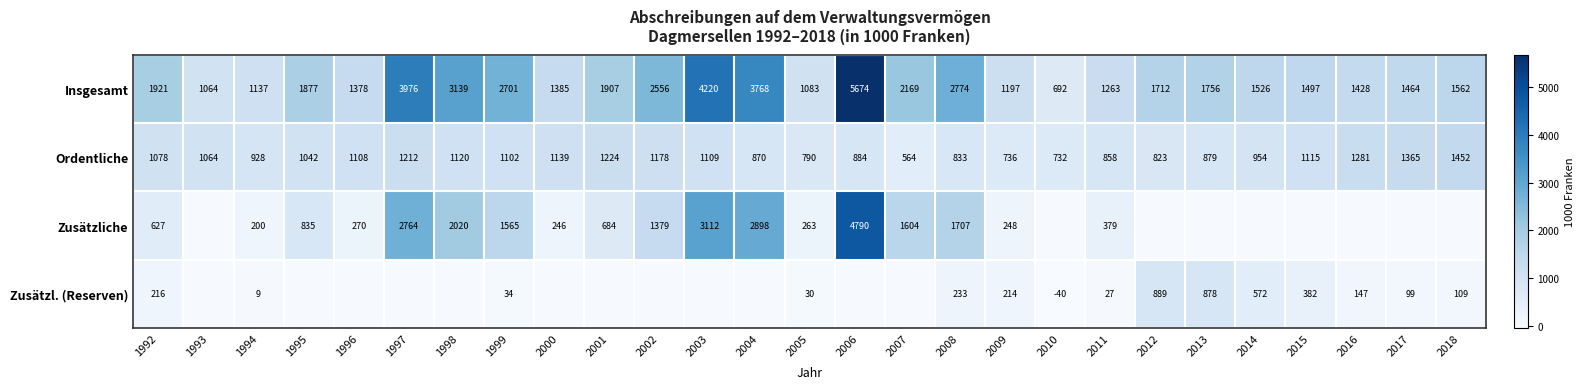

Rank the series at 2008 from lowest to highest value.

Zusätzl. (Reserven), Ordentliche, Zusätzliche, Insgesamt